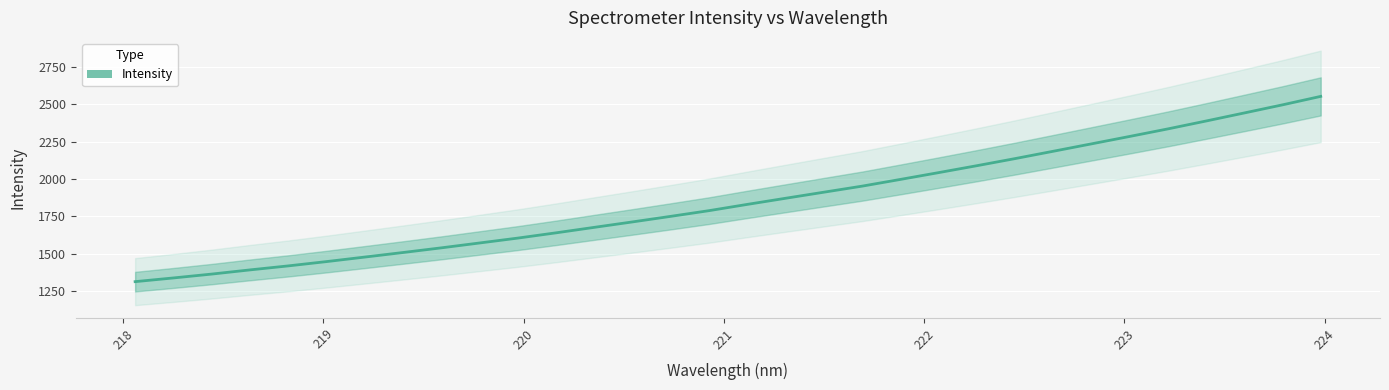

How many categories are shown in the chart?

32